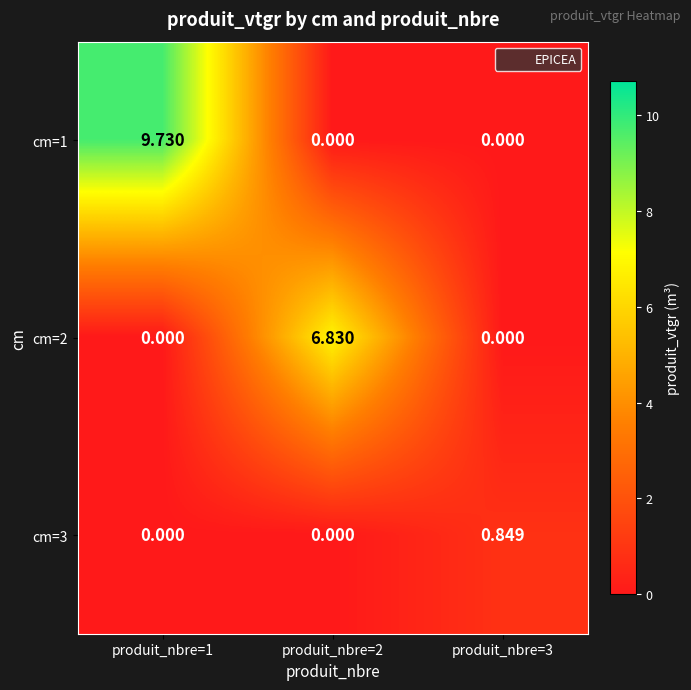

At how many categories does at least one series exceed 9?

1